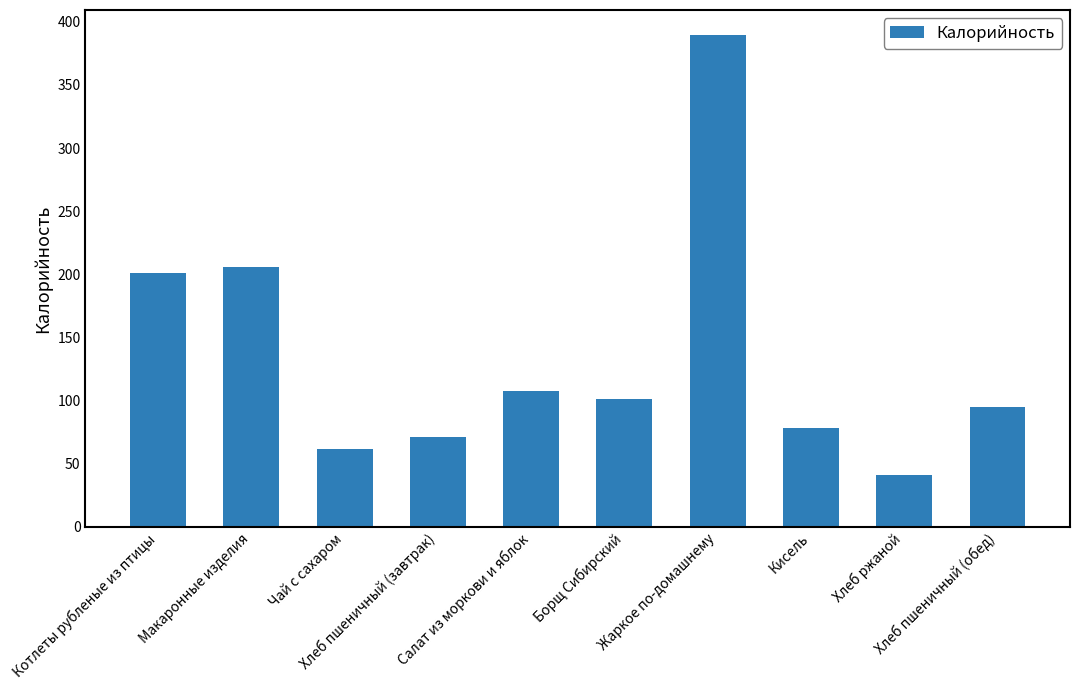

Does the chart contain stacked bars?

No